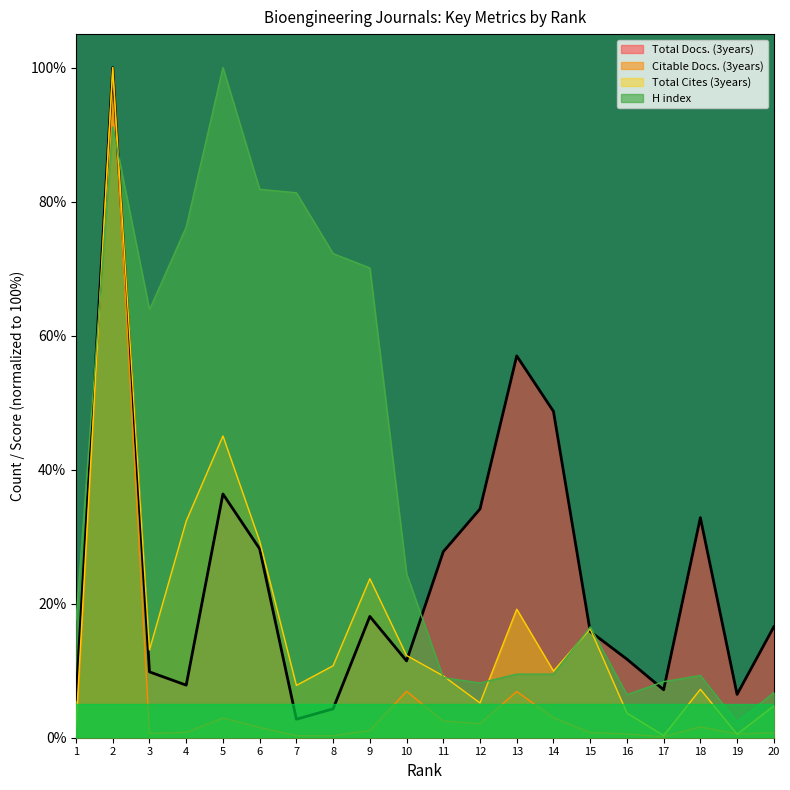

What is the value of the Total Docs. (3years) point at the 2nd from the left?

100.0